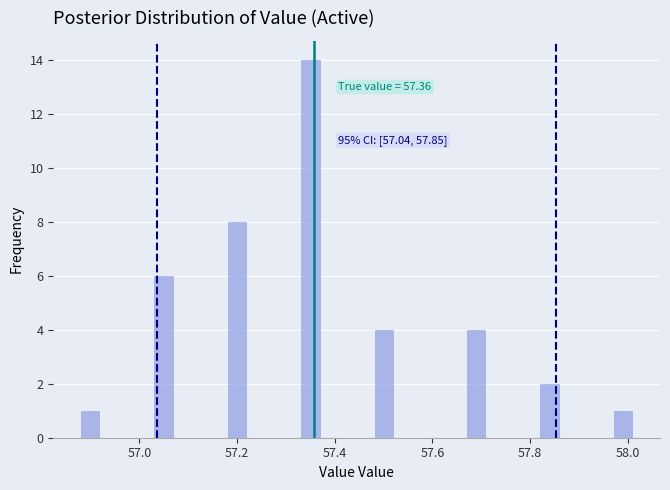

Around what value on the x-axis is the tallest bar? Give the approximate position of its centre, as read against the axis.

57.36